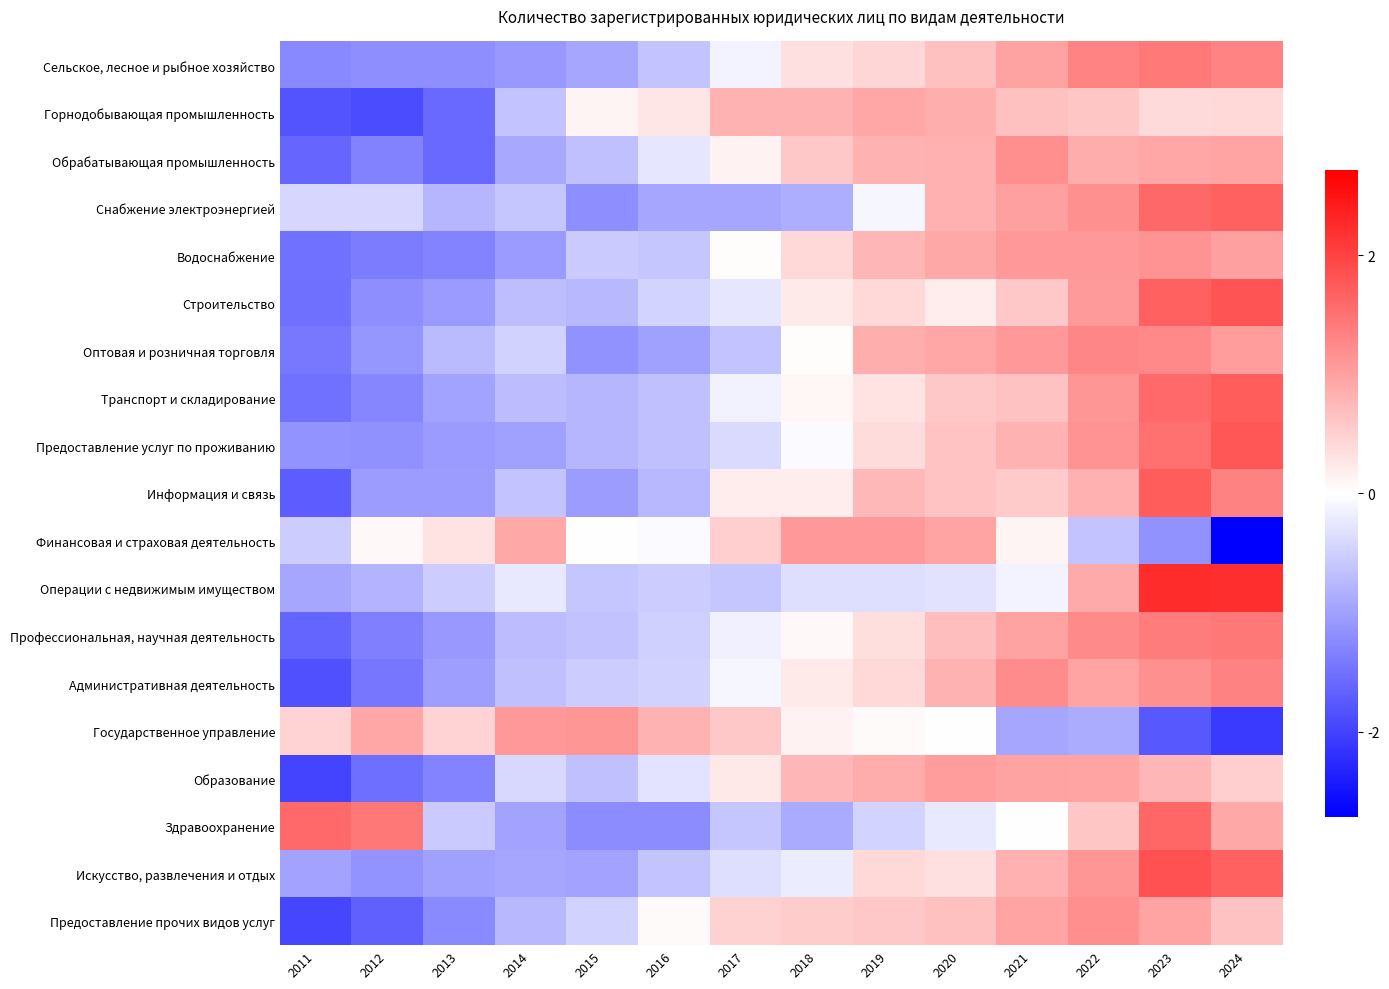

What is the total value across all series at 2018?

3.2